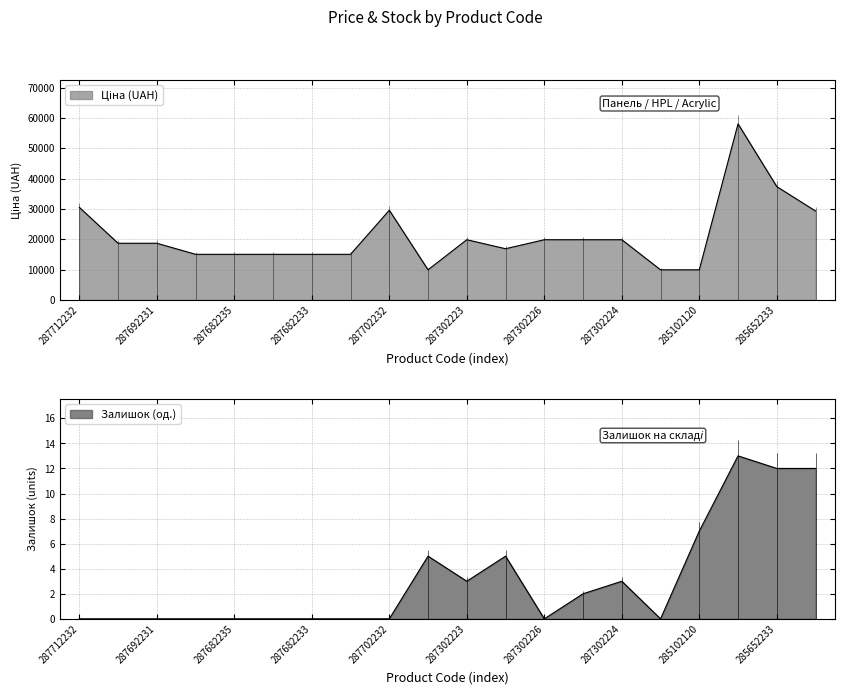

Which label corresponds to the largest value in the chart?

285662232